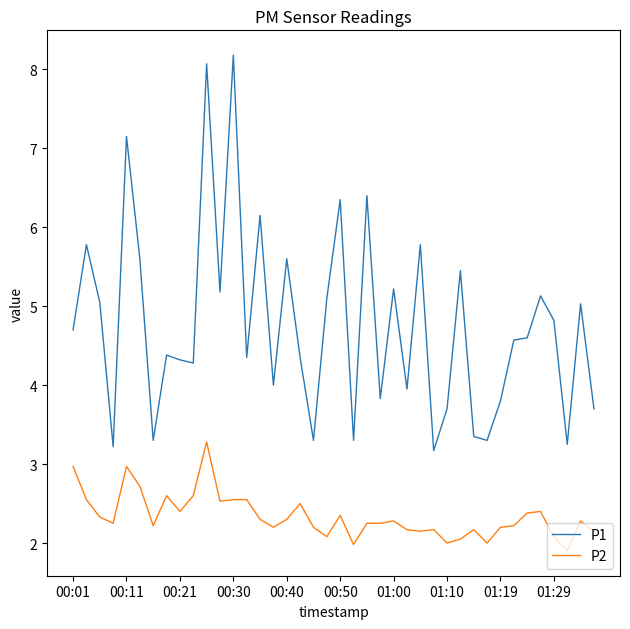

How many lines are shown in the chart?

2